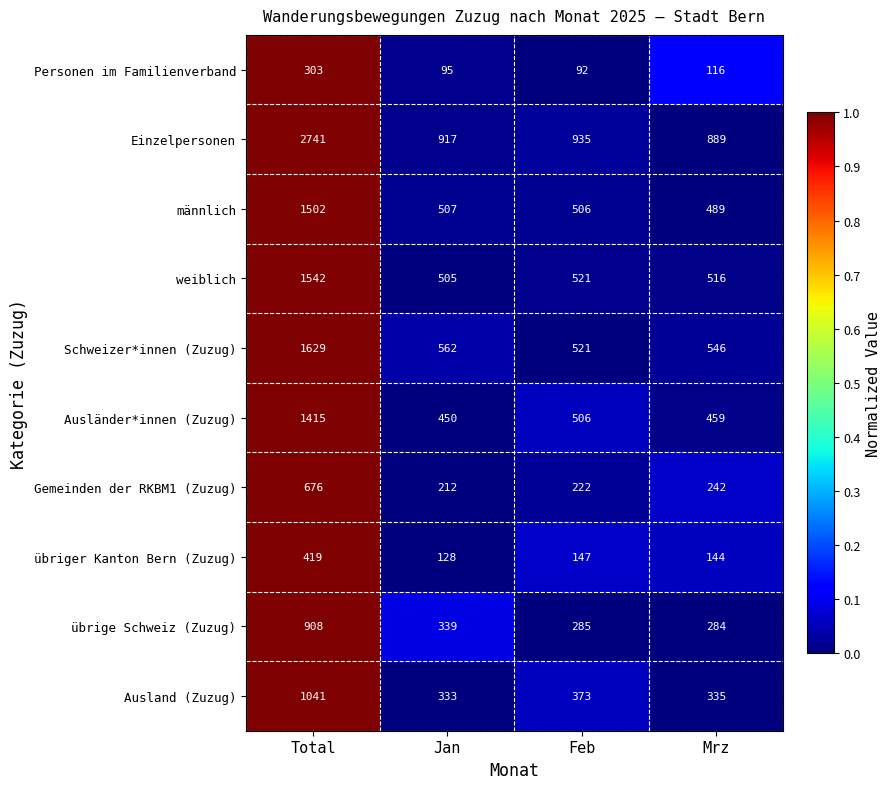

At Mrz, list the series in order from largest to smallest.

Einzelpersonen, Schweizer*innen (Zuzug), weiblich, männlich, Ausländer*innen (Zuzug), Ausland (Zuzug), übrige Schweiz (Zuzug), Gemeinden der RKBM1 (Zuzug), übriger Kanton Bern (Zuzug), Personen im Familienverband